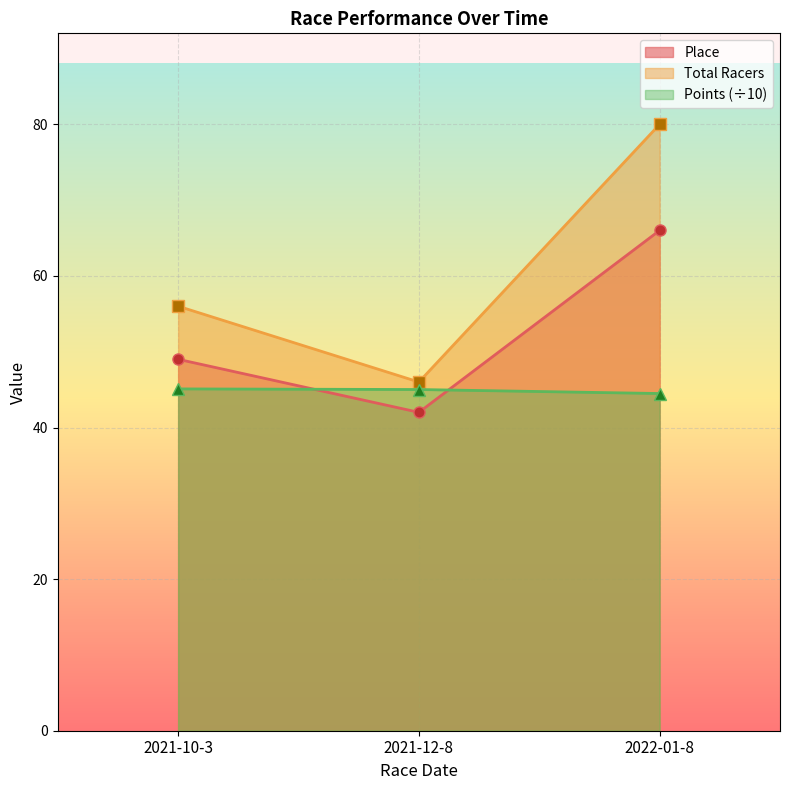

What is the label of the 3rd point from the left?

2022-01-8